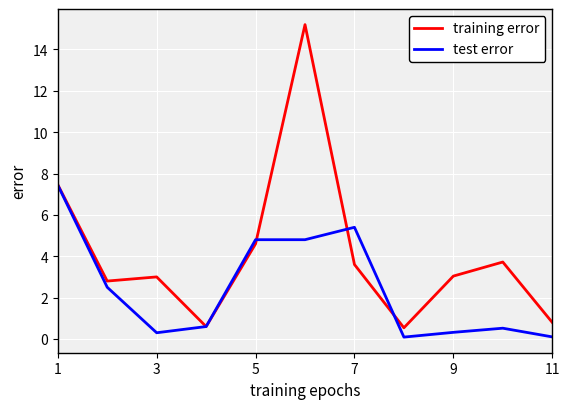

List the series in order of their peak value, lowest first.

test error, training error